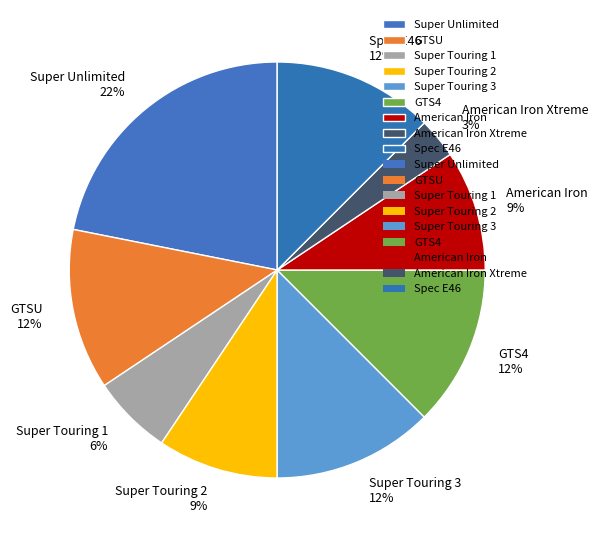

Which category has the biggest portion of the pie?

Super Unlimited